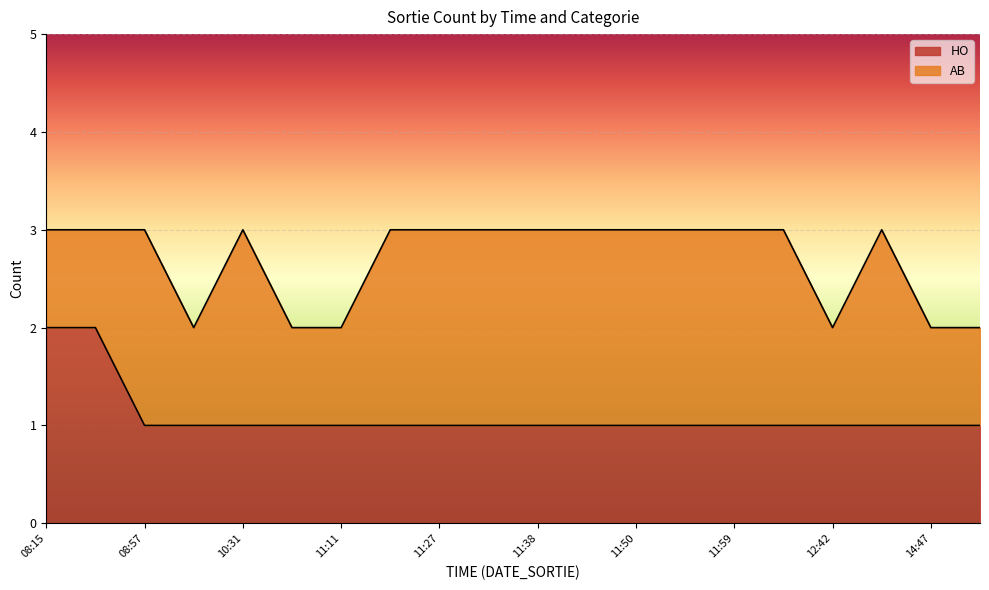

True or false: the data has more than 0 interior local peaks.

False